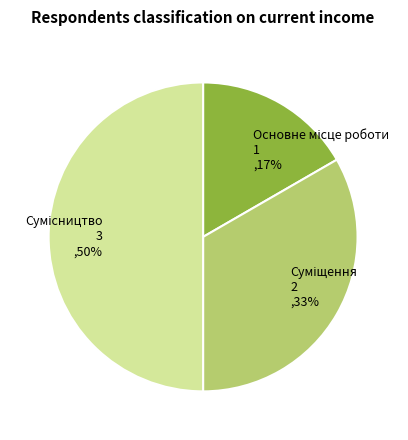

To the nearest percent, what is the difference between the largest and smallest slice percentages?

33%